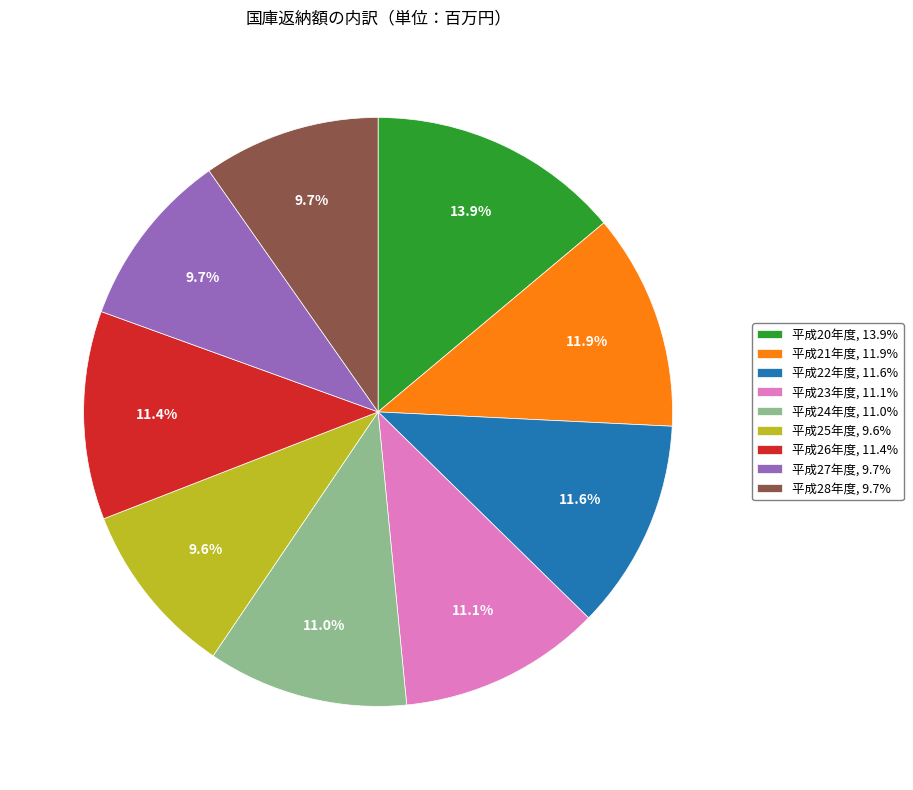

Does any single category account for the majority?

No